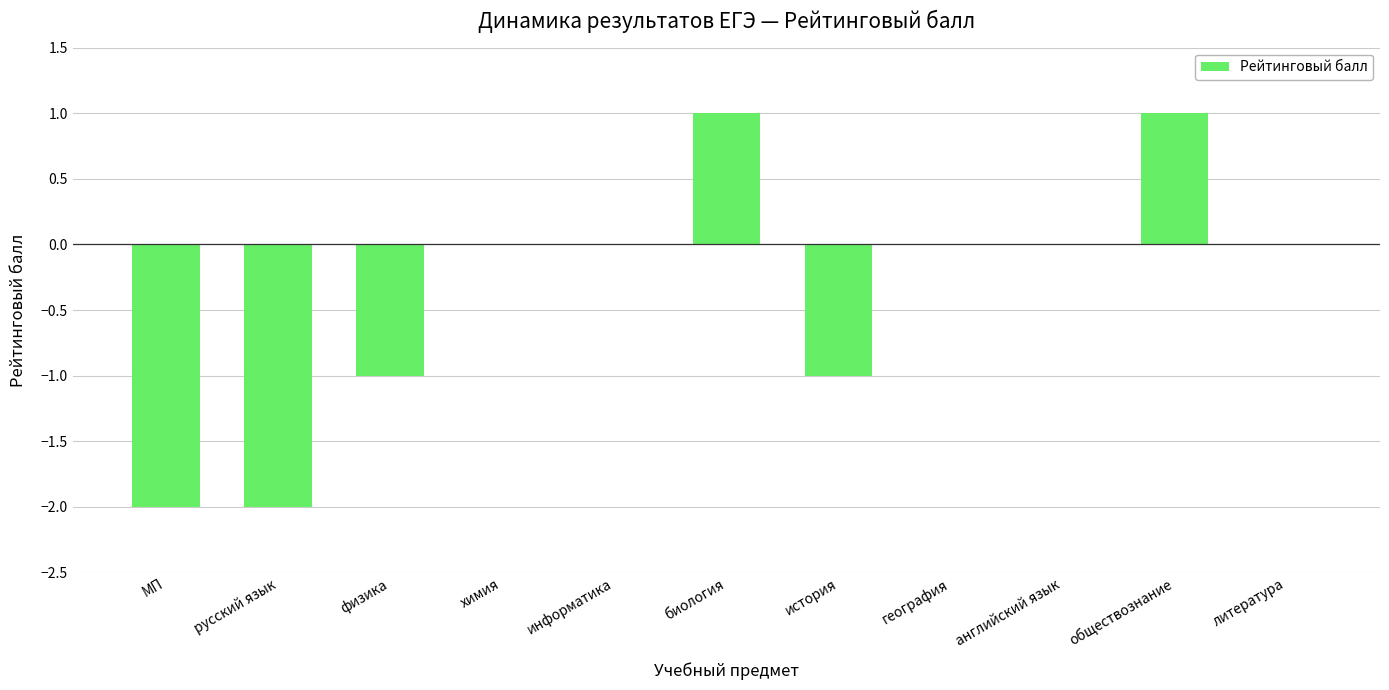

What is the sum of all values?

-4